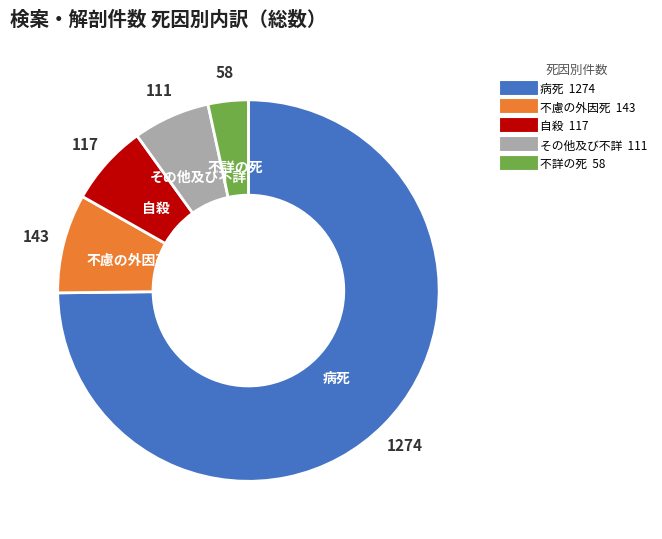

How many segments does this pie chart have?

5